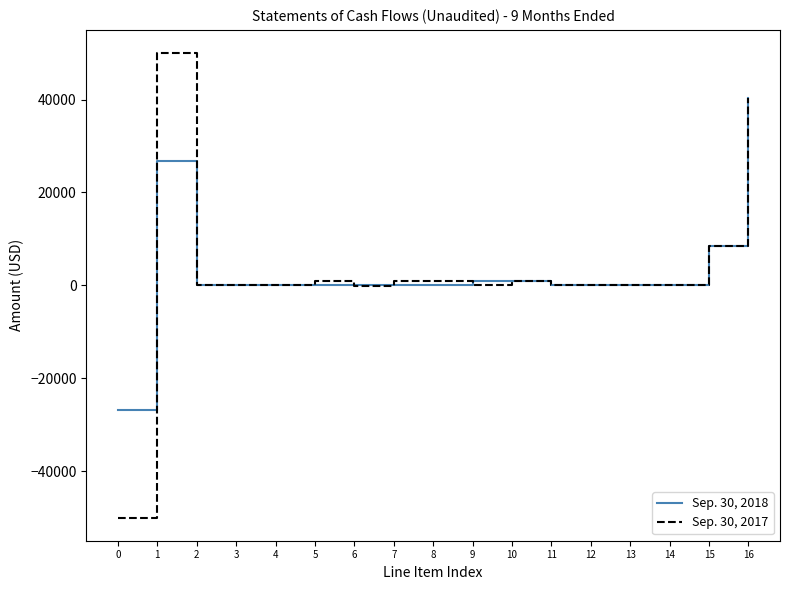

True or false: Sep. 30, 2017 has more than 1 interior local peaks.

True